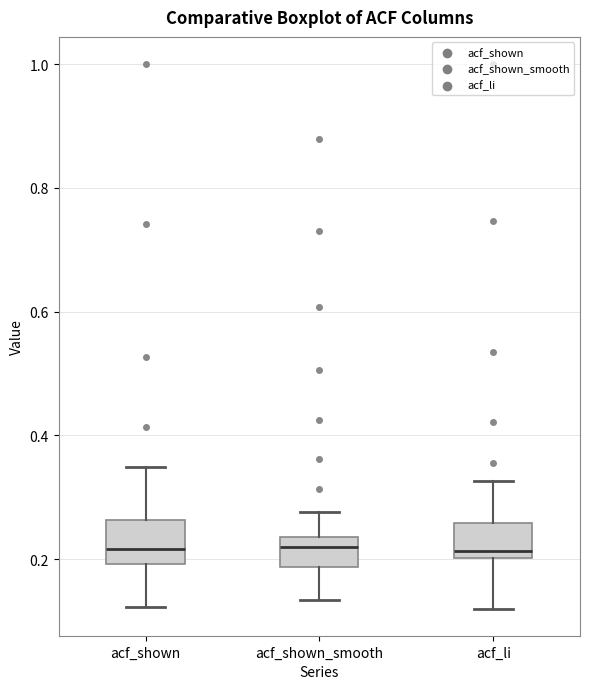

Reading left to right, transcribe this box plot: for each box, give where its median line is, the range the box spans, and where its two whiskers end, as read against the y-axis. The values are not printed on the chart, so give them approximately, as read against the axis.

acf_shown: median 0.22, box 0.20 to 0.26, whiskers 0.12 to 0.34
acf_shown_smooth: median 0.22, box 0.18 to 0.24, whiskers 0.14 to 0.28
acf_li: median 0.22, box 0.20 to 0.26, whiskers 0.12 to 0.32